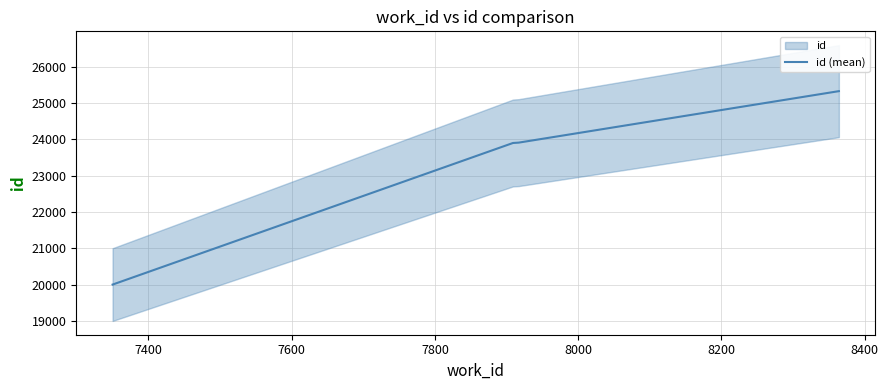

What is the minimum value for id (mean)?

20002